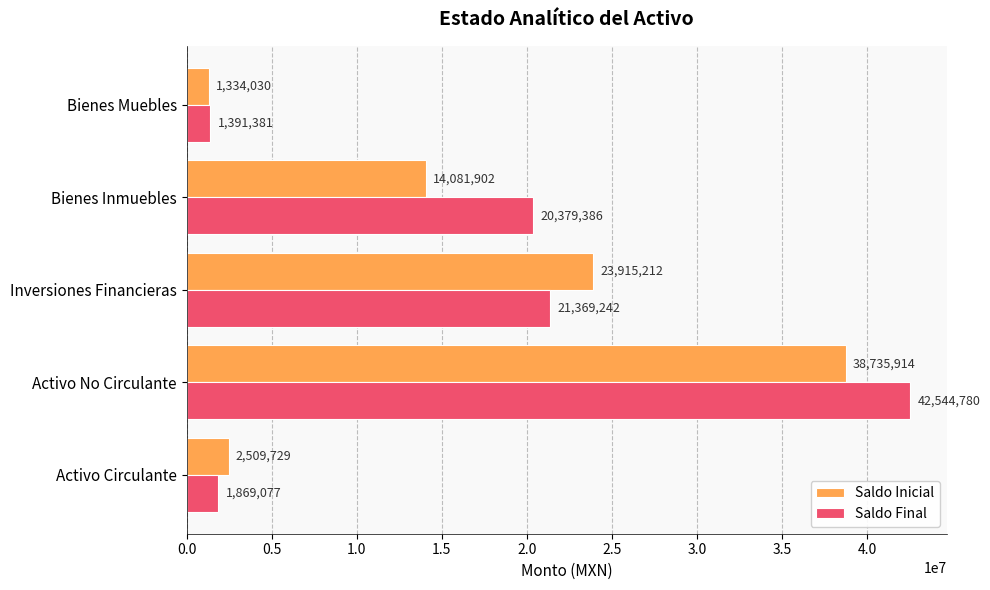

What is the difference between the second highest and minimum values in the Saldo Final series?

19977860.4